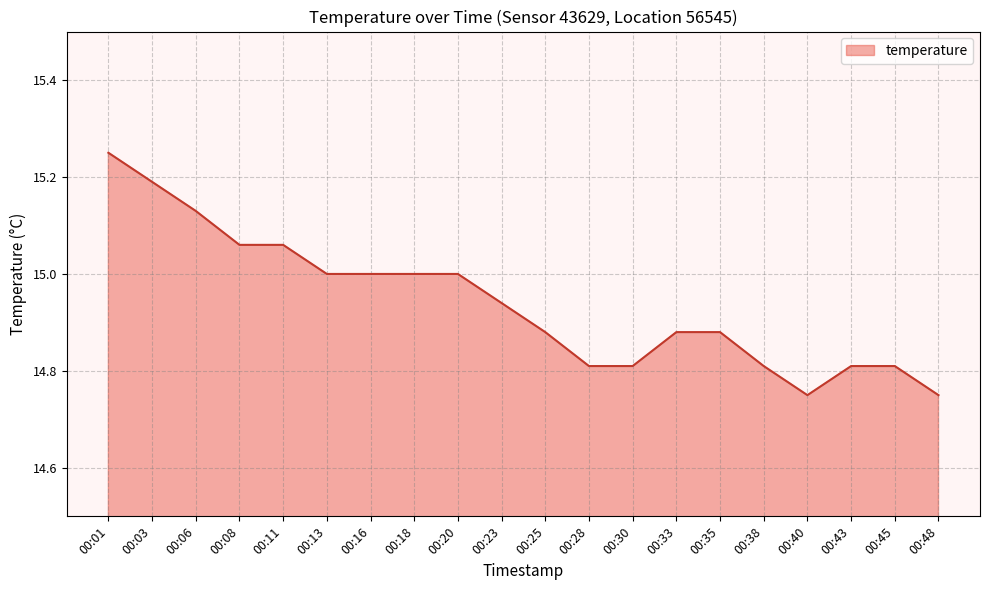

What is the difference between the maximum and minimum values?

0.5